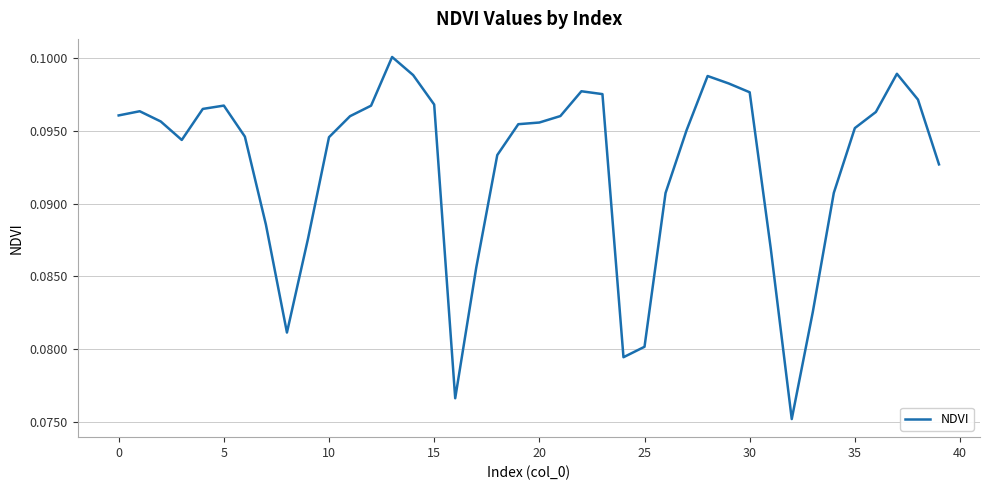

How many interior local peaks (higher than both neighbors) does the data have?

6